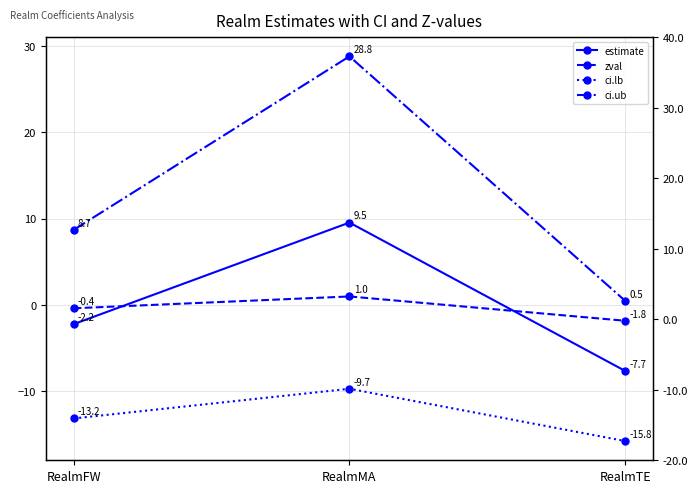

What is the sum of the ci.lb values at RealmFW and RealmTE?

-29.0